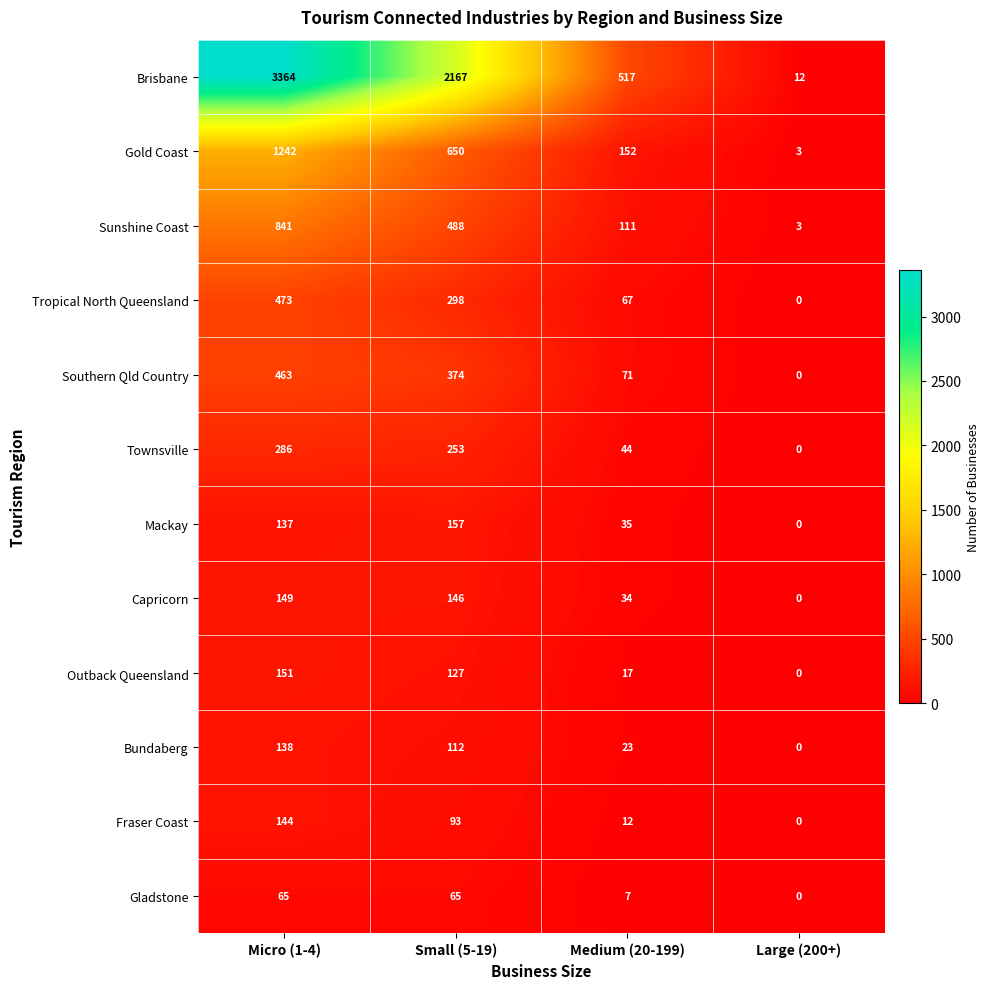

At which category is the sum across all series the highest?

Micro (1-4)